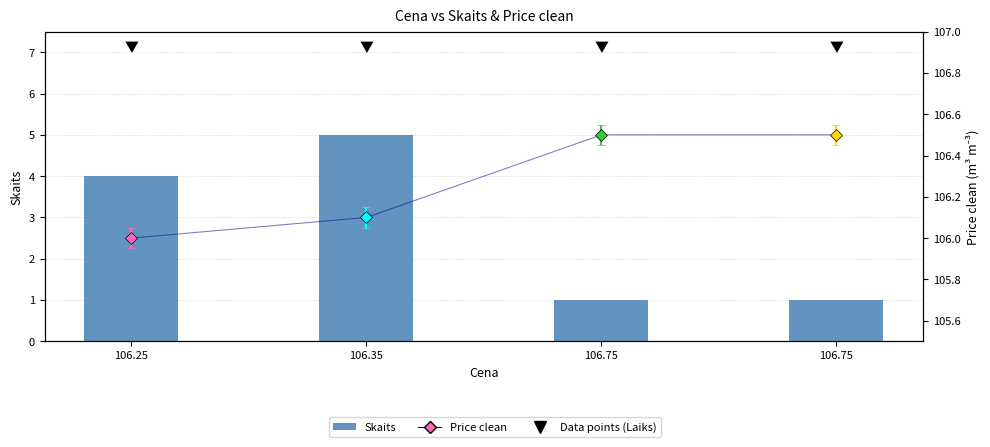

Does the chart contain stacked bars?

No